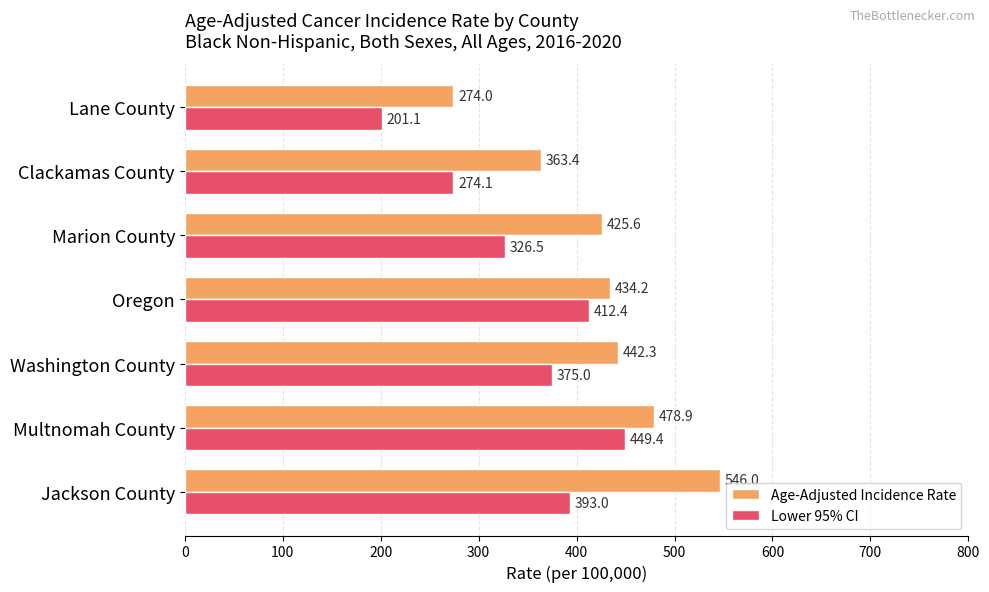

What is the minimum value for Age-Adjusted Incidence Rate?

274.0